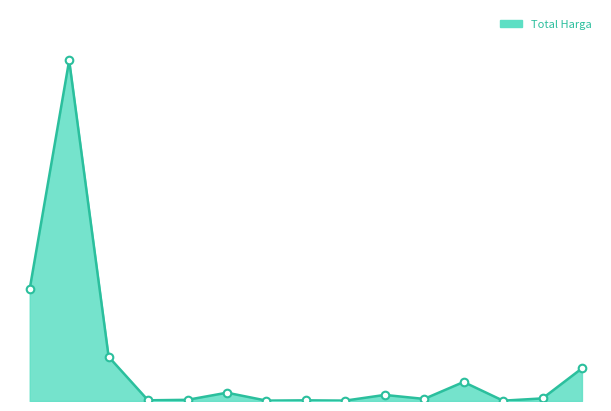

Does the chart have visible grid lines?

No